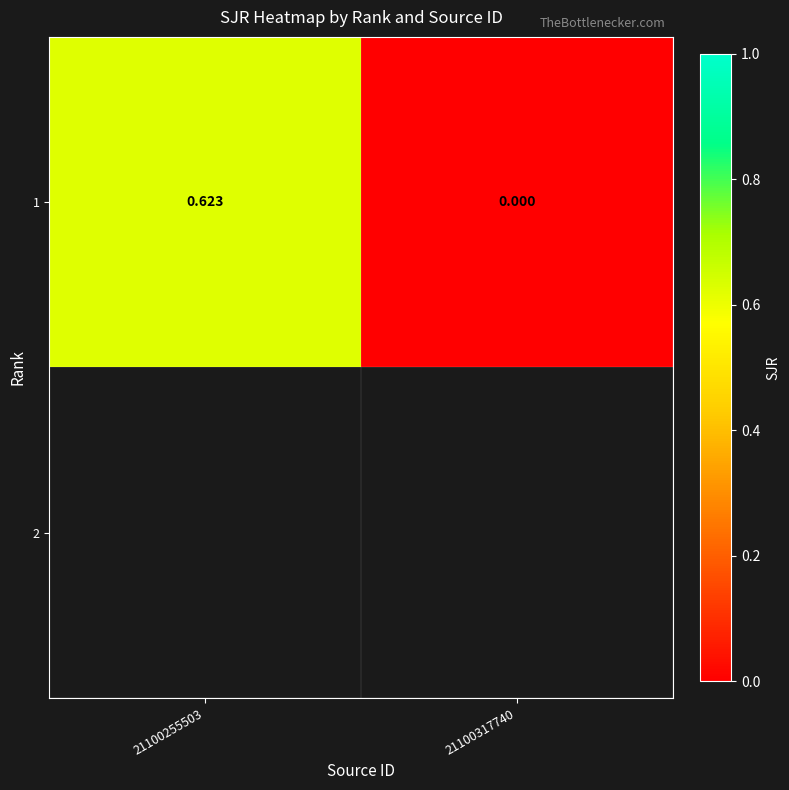

What is the average value?

0.3